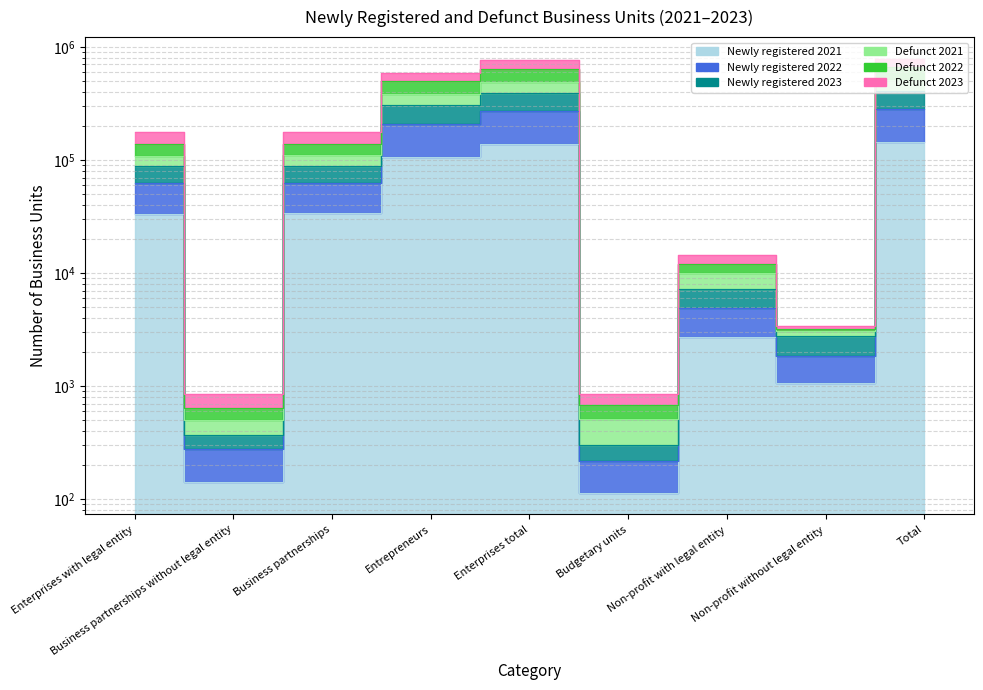

What is the spread (max minus min) of values at Business partnerships?

142690